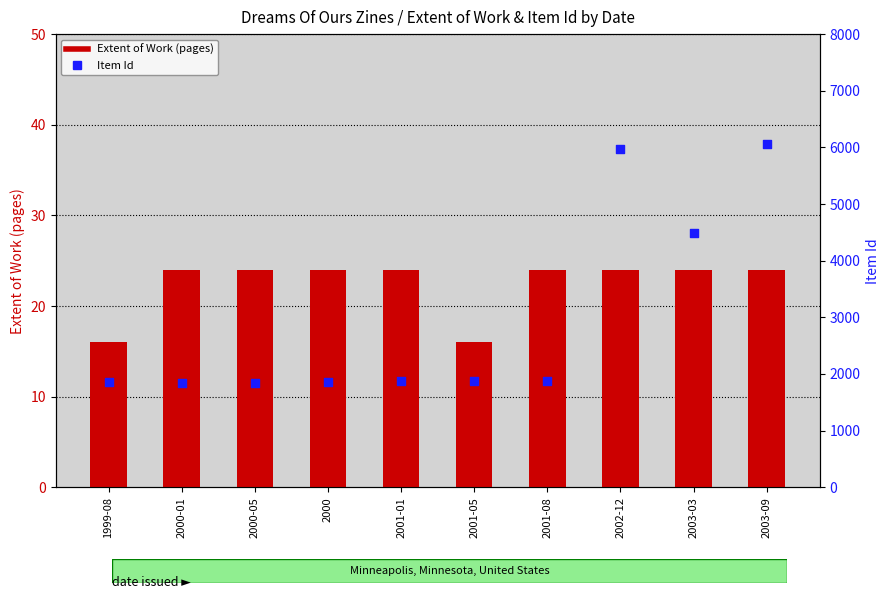

Is the value of Extent of Work (pages) at 2000 greater than the value of Item Id at 2001-01?

No